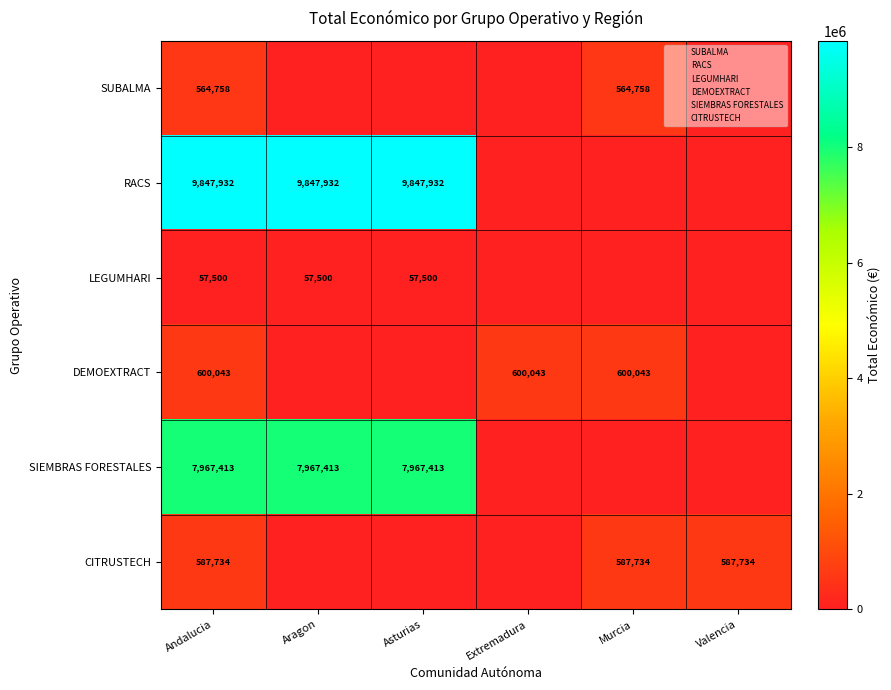

List the series in order of their peak value, lowest first.

LEGUMHARI, SUBALMA, CITRUSTECH, DEMOEXTRACT, SIEMBRAS FORESTALES, RACS